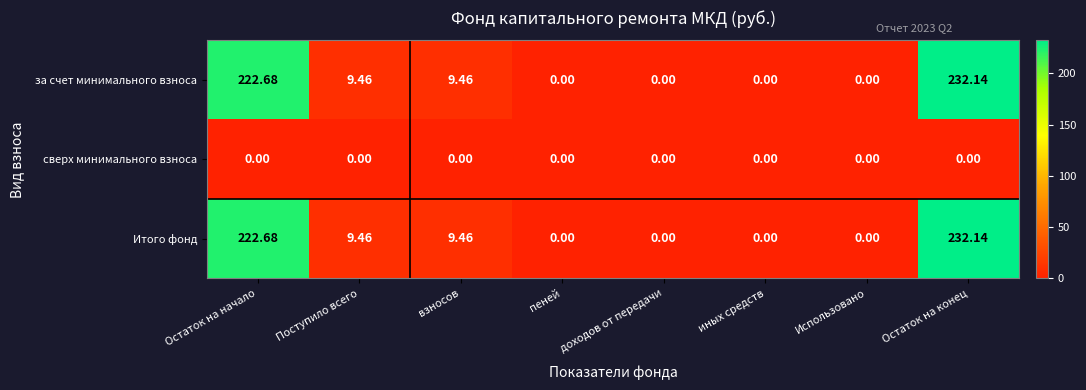

Is the value of Итого фонд at иных средств greater than the value of за счет минимального взноса at Остаток на начало?

No